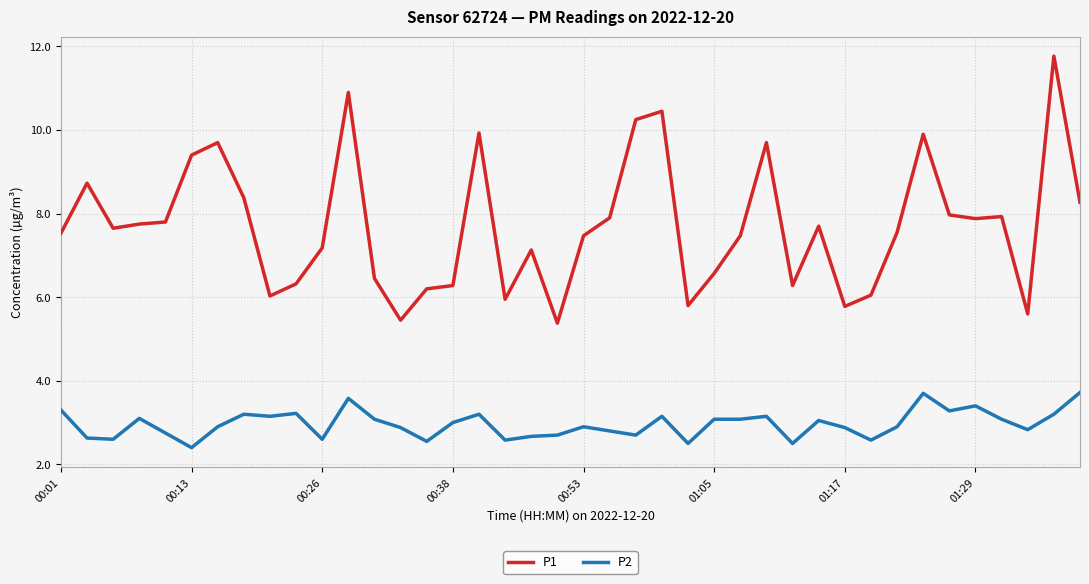

Which series has the largest total across all categories?

P1